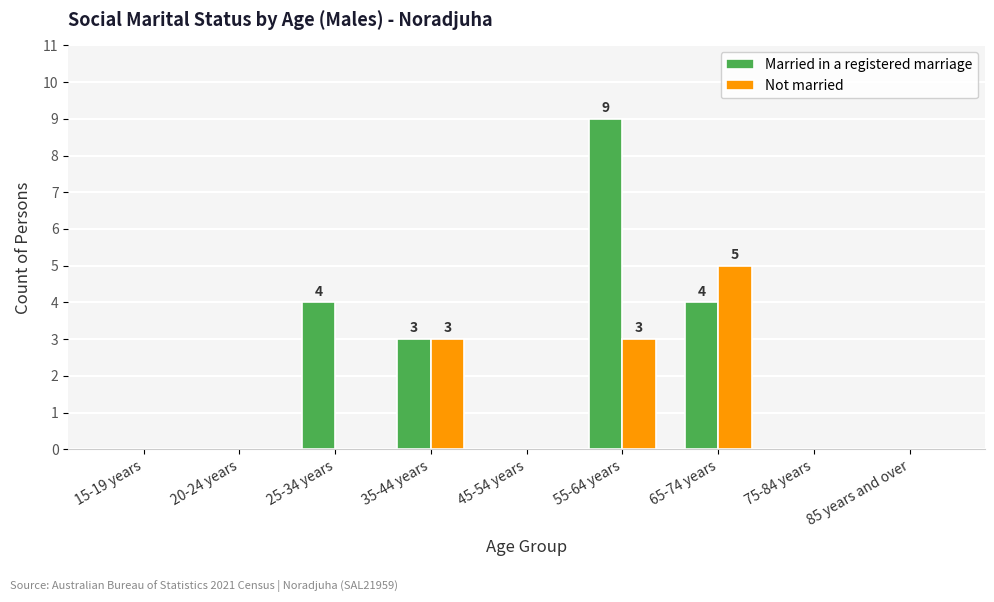

What is the sum of the Not married values at 35-44 years and 25-34 years?

3